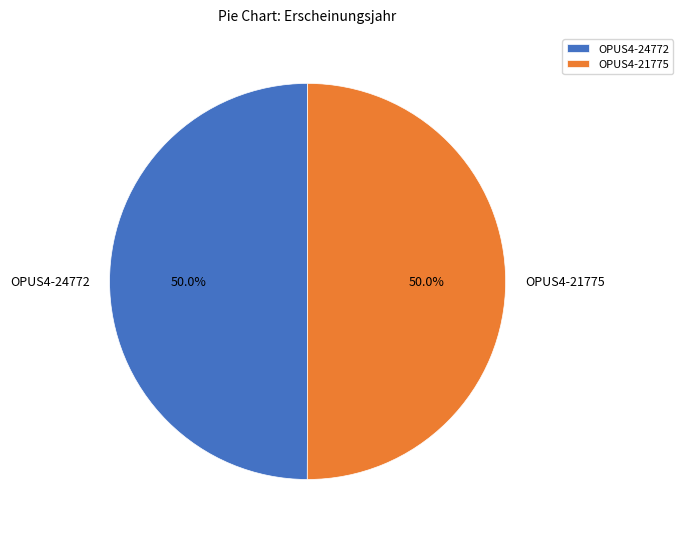

Do OPUS4-24772 and OPUS4-21775 together represent more than half of the pie?

Yes